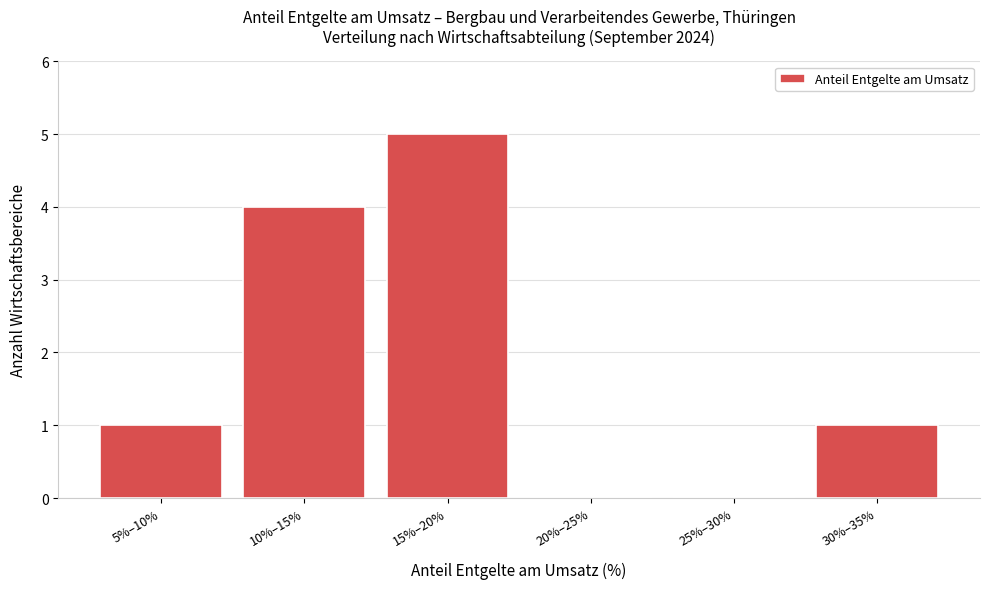

Reading left to right, list all the values displayed in this chart.

5%–10%=1	10%–15%=4	15%–20%=5	20%–25%=0	25%–30%=0	30%–35%=1